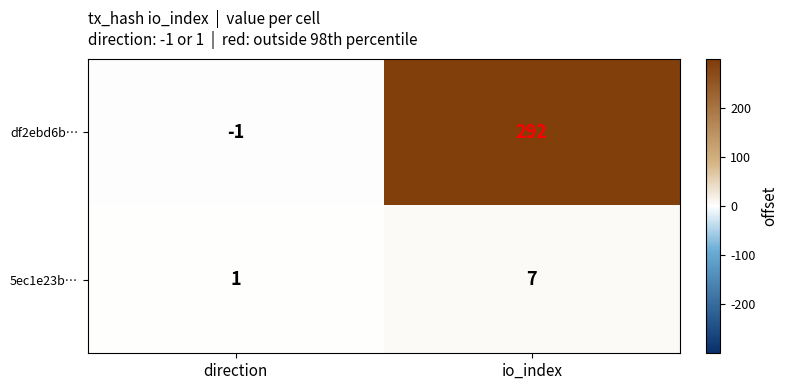

Reading right to left, transcribe all the data shown in this chart.

df2ebd6b…: 292	-1
5ec1e23b…: 7	1